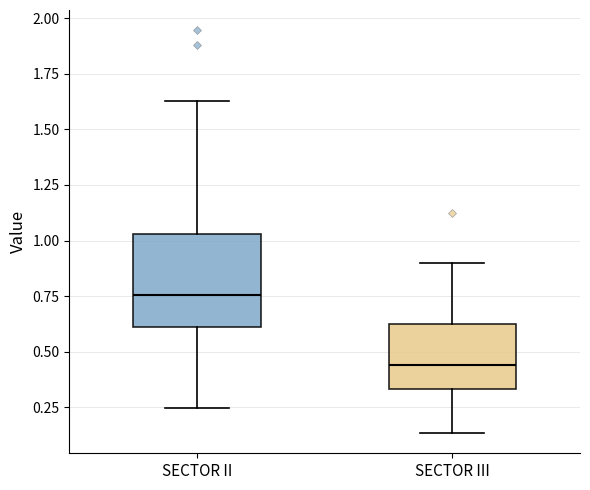

Reading left to right, read every box against the y-axis: the position of its median line, the range the box covers, and the ends of its whiskers. The values are not printed on the chart, so give them approximately, as read against the axis.

SECTOR II: median 0.75, box 0.60 to 1.05, whiskers 0.25 to 1.65
SECTOR III: median 0.45, box 0.35 to 0.60, whiskers 0.15 to 0.90